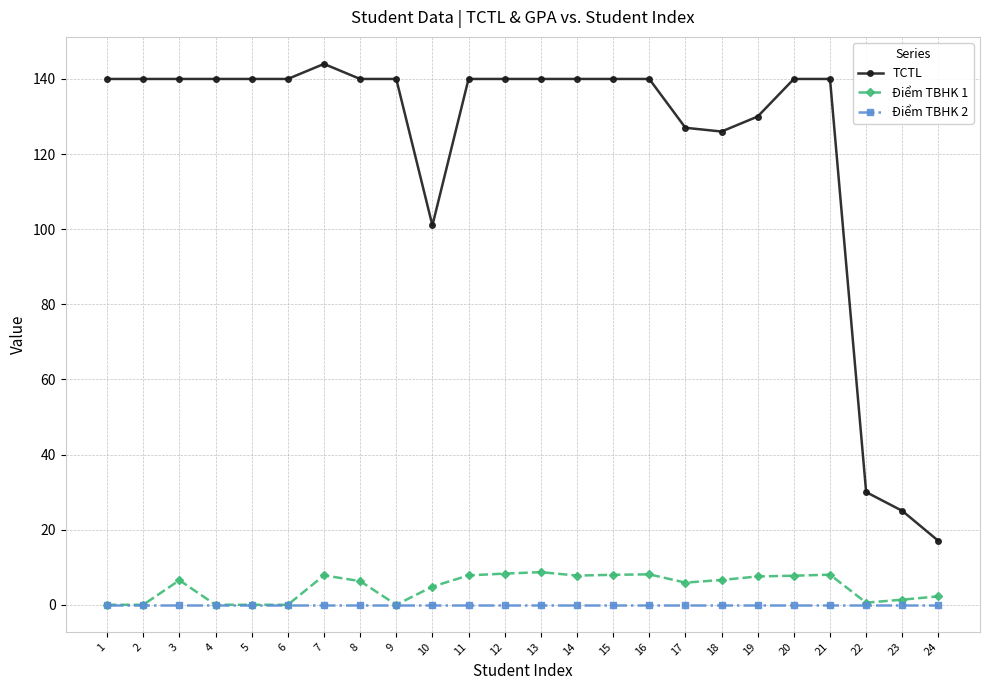

Is this an area chart (filled region under the line)?

No